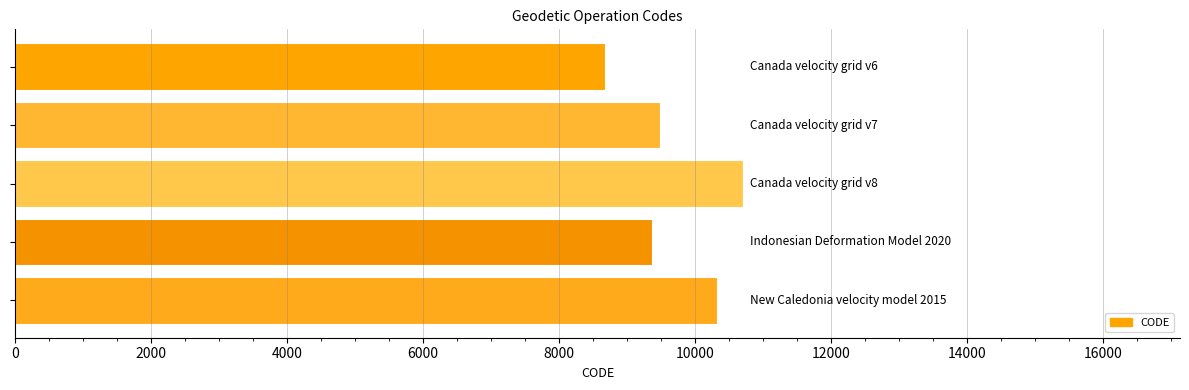

What is the value of the 2nd bar from the top?

9483